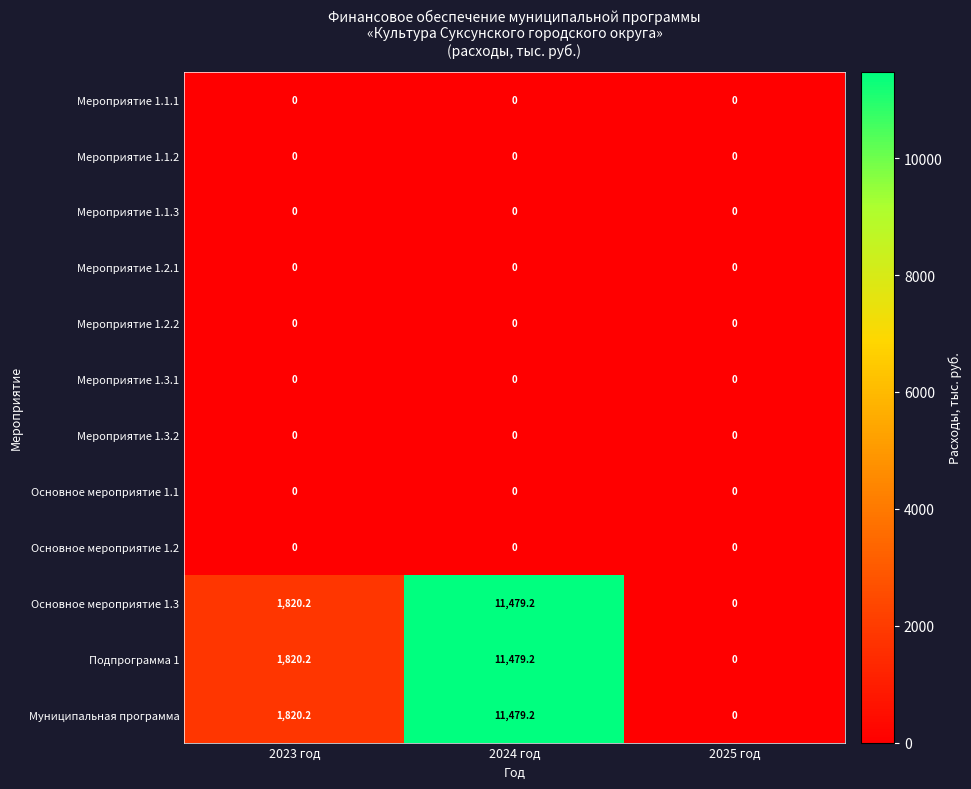

At which category does the chart reach its peak across all series?

2024 год